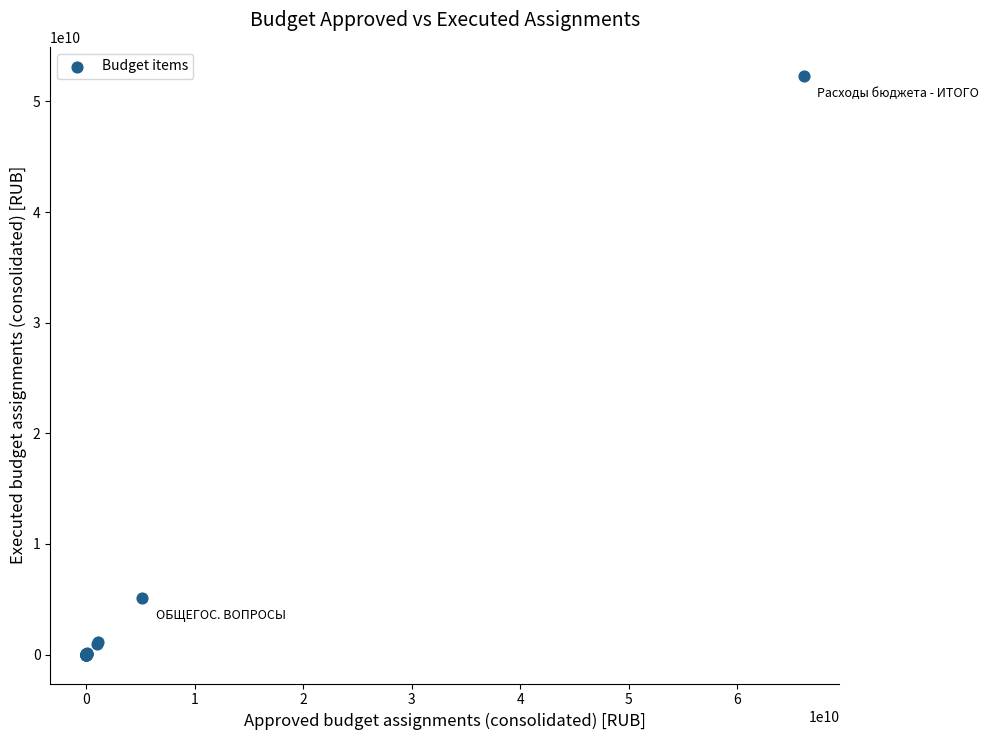

What Y value in the scatter plot is closest to 26162291105?

5097457652.2